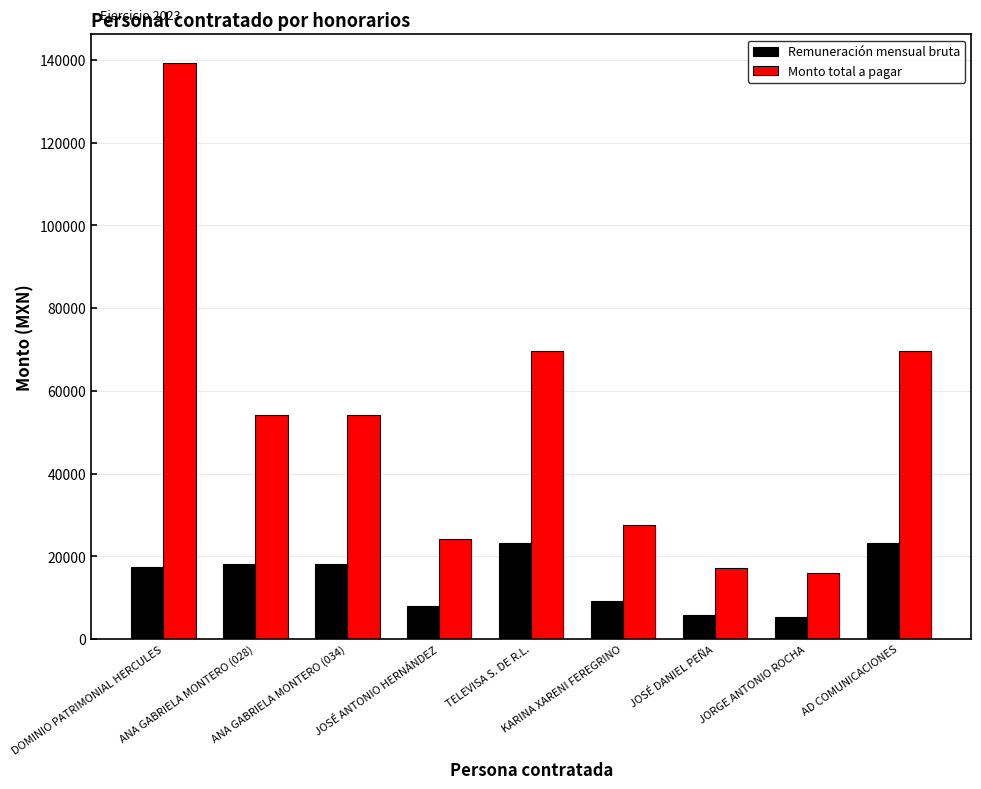

Rank the series at AD COMUNICACIONES from lowest to highest value.

Remuneración mensual bruta, Monto total a pagar